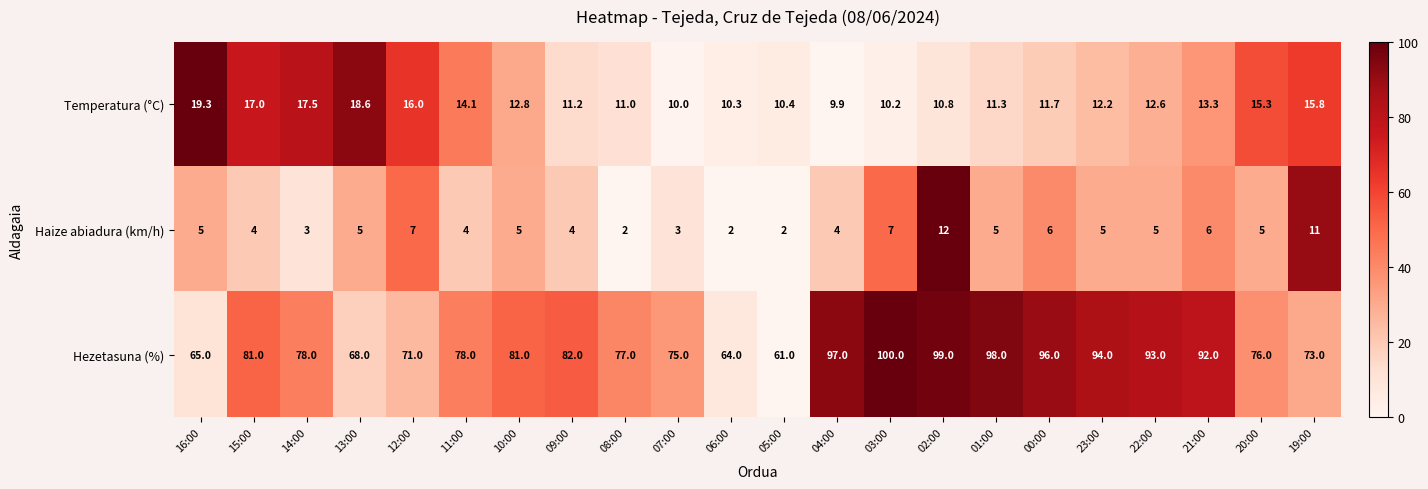

Where does the Temperatura (°C) series first go above 12?

16:00